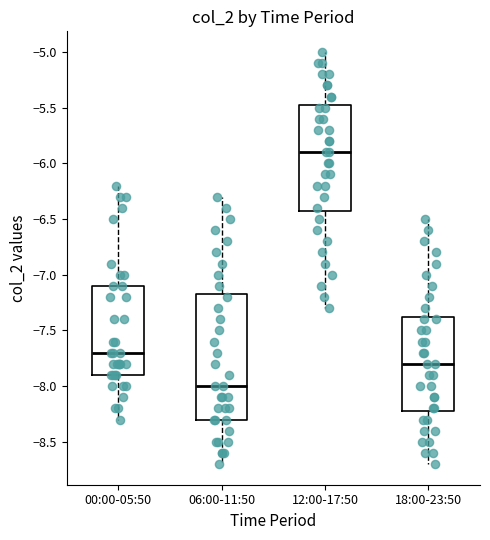

Reading left to right, transcribe this box plot: for each box, give where its median line is, the range the box spans, and where its two whiskers end, as read against the y-axis. The values are not printed on the chart, so give them approximately, as read against the axis.

00:00-05:50: median -7.70, box -7.90 to -7.10, whiskers -8.30 to -6.20
06:00-11:50: median -8.00, box -8.30 to -7.15, whiskers -8.70 to -6.30
12:00-17:50: median -5.90, box -6.40 to -5.45, whiskers -7.30 to -5.00
18:00-23:50: median -7.80, box -8.20 to -7.35, whiskers -8.70 to -6.50